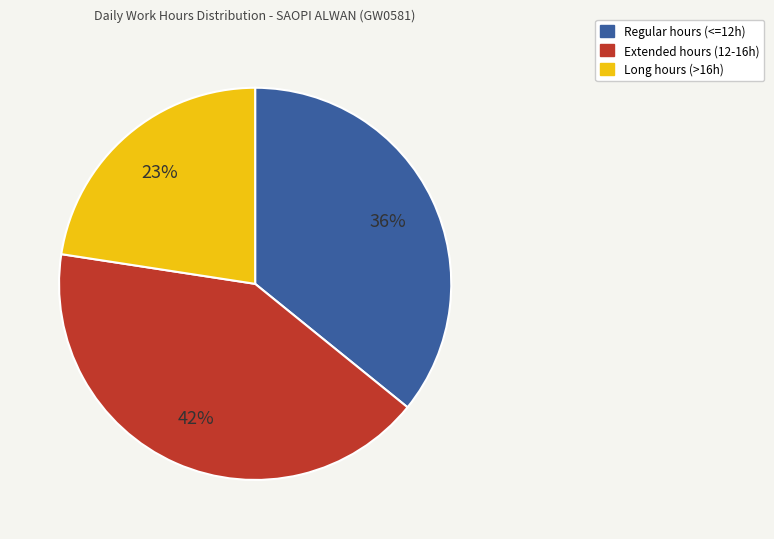

To the nearest percent, what is the average slice percentage?

33%